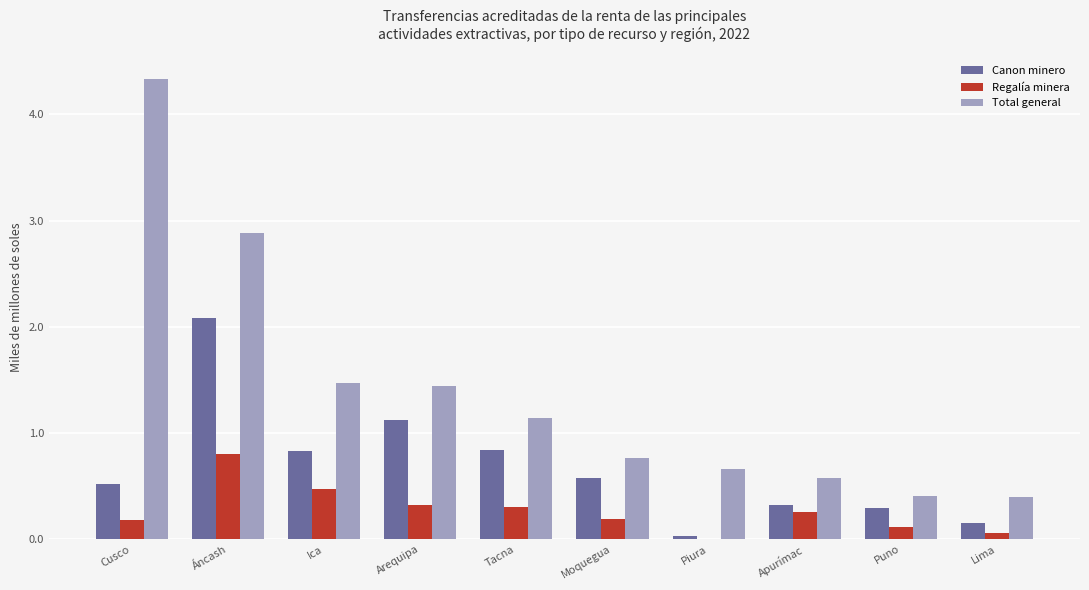

What is the maximum value shown in the chart?

4.3